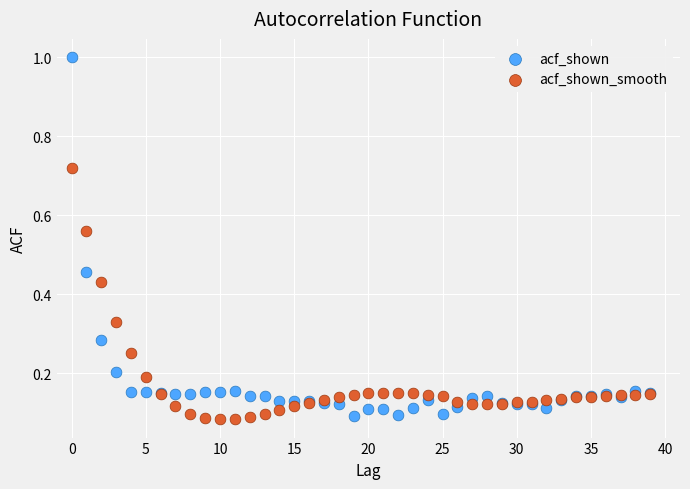

Which series has the widest spread of Y values?

acf_shown